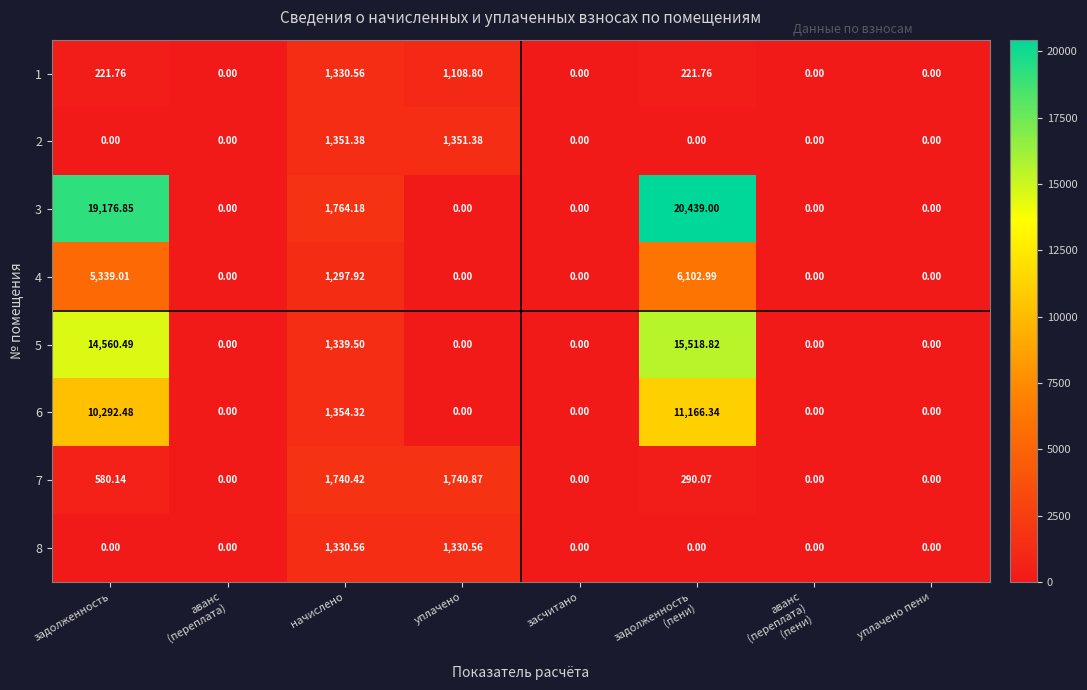

Which series has the largest total across all categories?

3